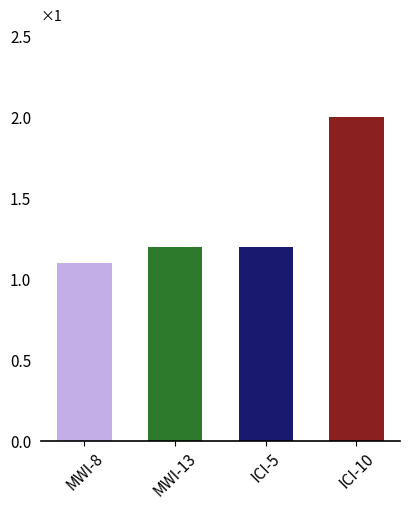

What is the label of the 3rd bar from the right?

MWI-13